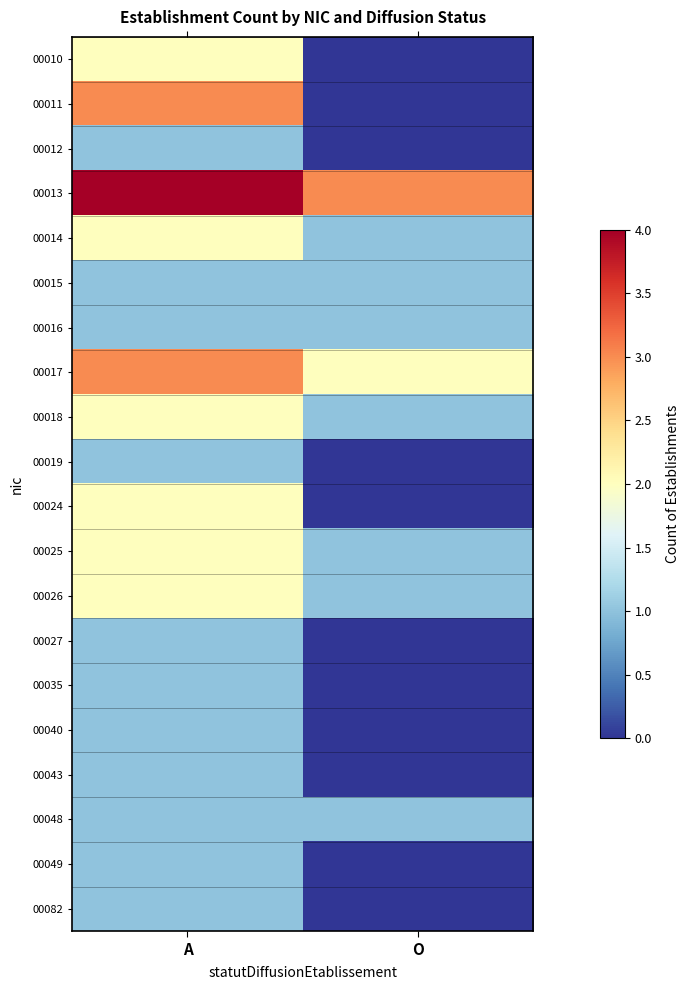

List the series in order of their peak value, highest first.

00013, 00011, 00017, 00010, 00014, 00018, 00024, 00025, 00026, 00012, 00015, 00016, 00019, 00027, 00035, 00040, 00043, 00048, 00049, 00082